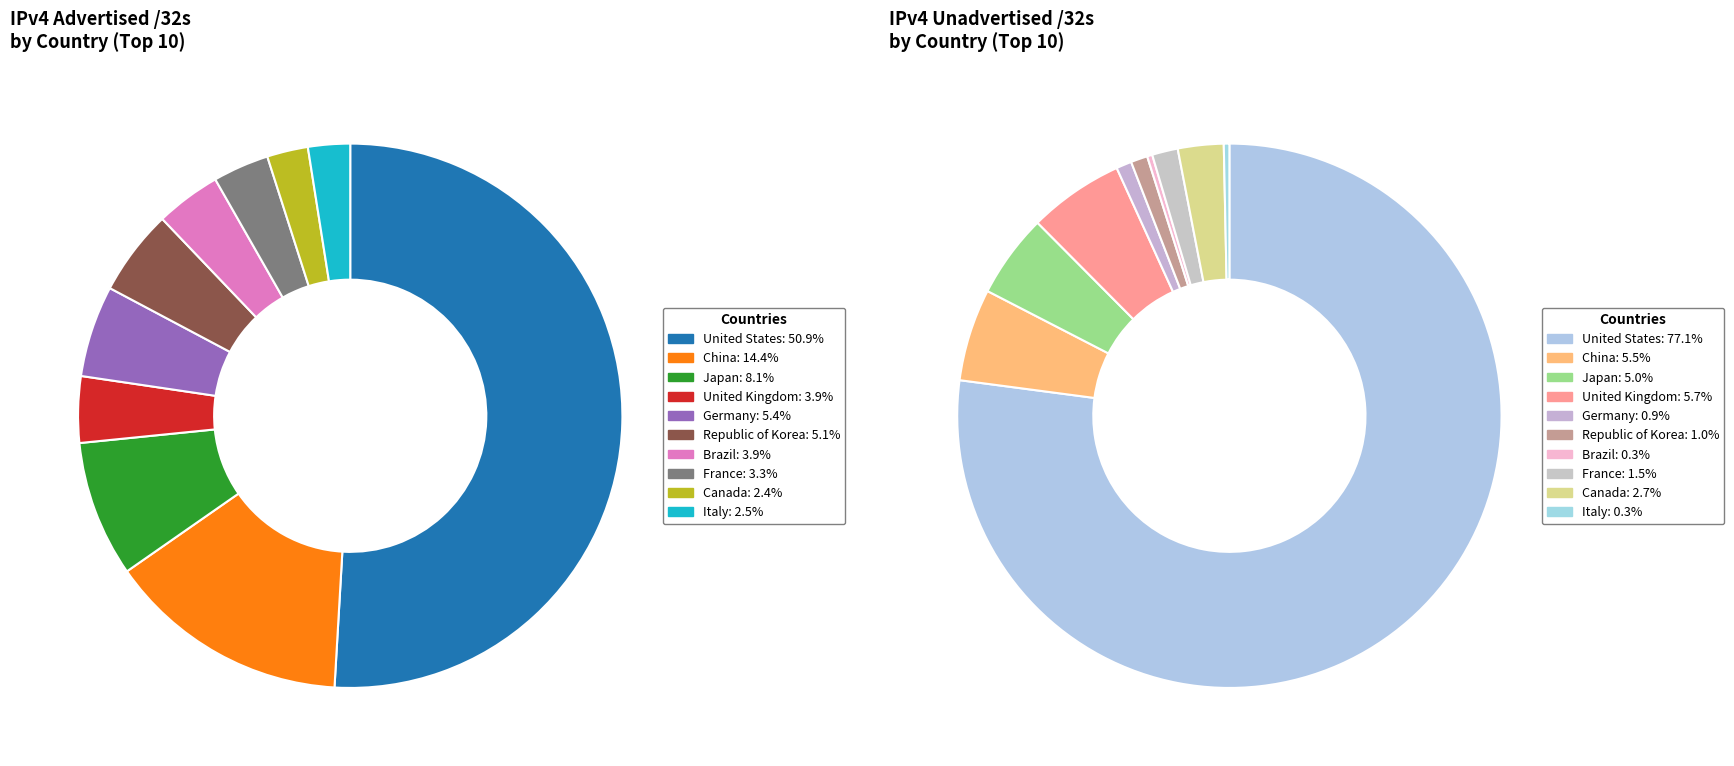

Rank the categories by Advertised /32s value from highest to lowest.

United States, China, Japan, Germany, Republic of Korea, United Kingdom, Brazil, France, Italy, Canada